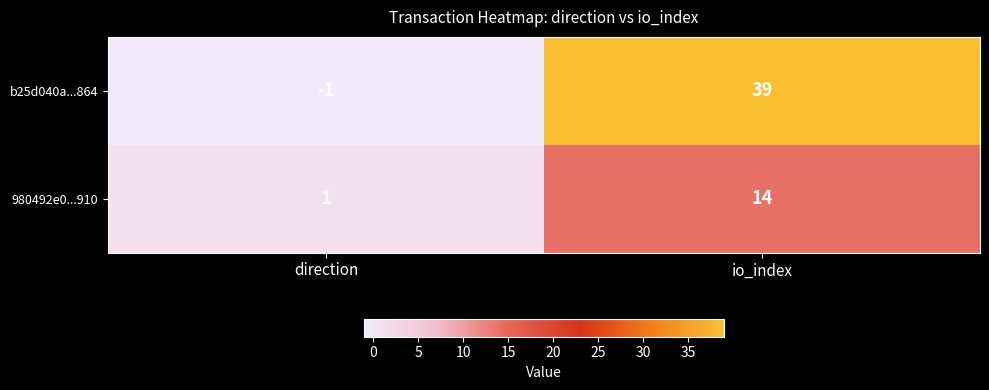

Reading right to left, extract all data points from this chart.

b25d040a...864: 39	-1
980492e0...910: 14	1